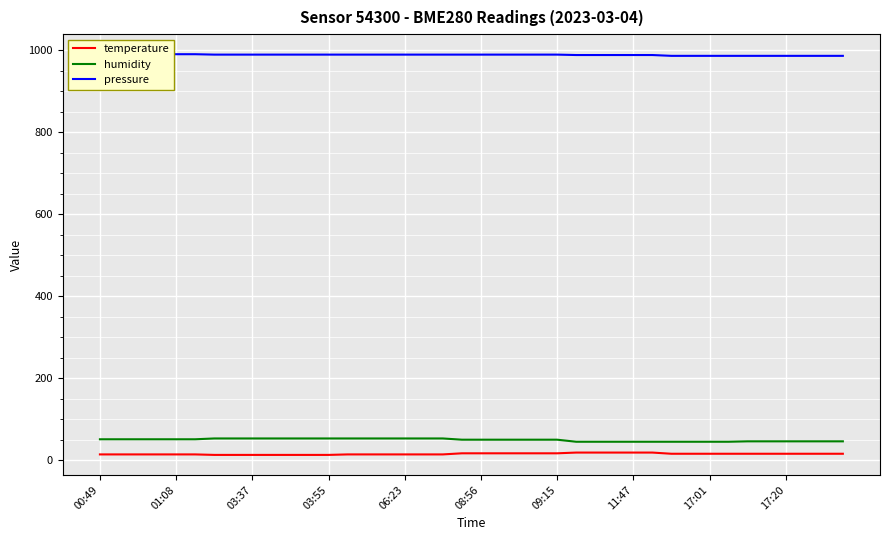

Is it true that humidity equals 50.0 at 21?

True